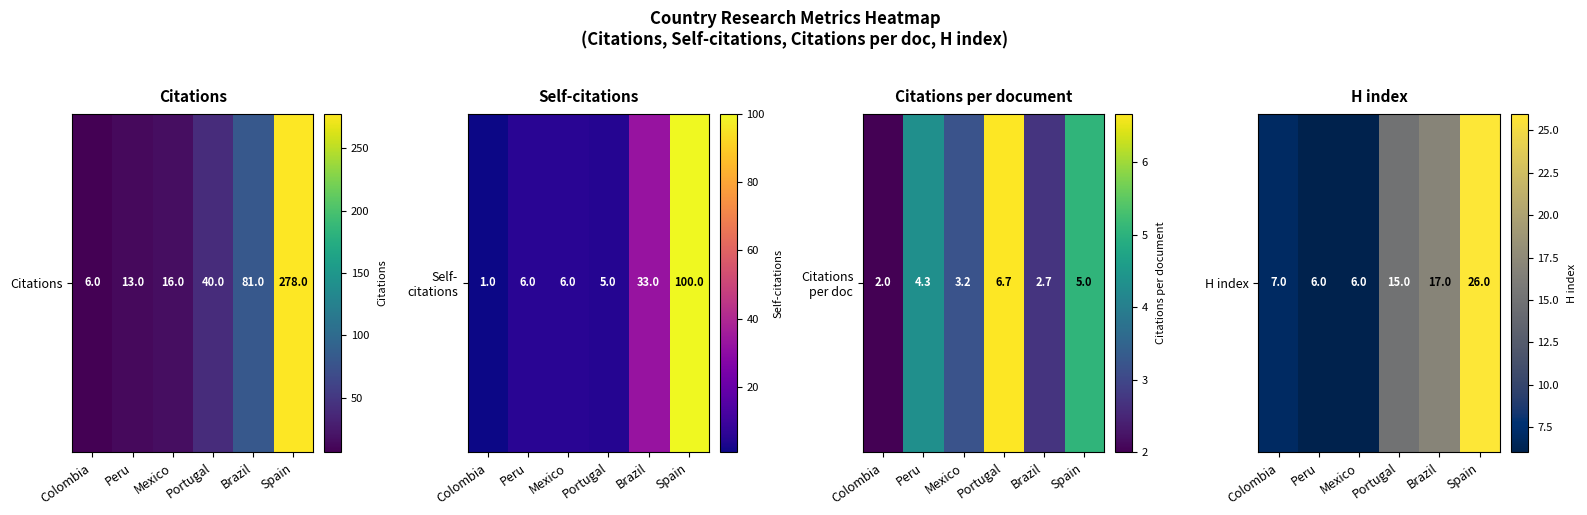

At which label does the data first exceed 15?

Brazil